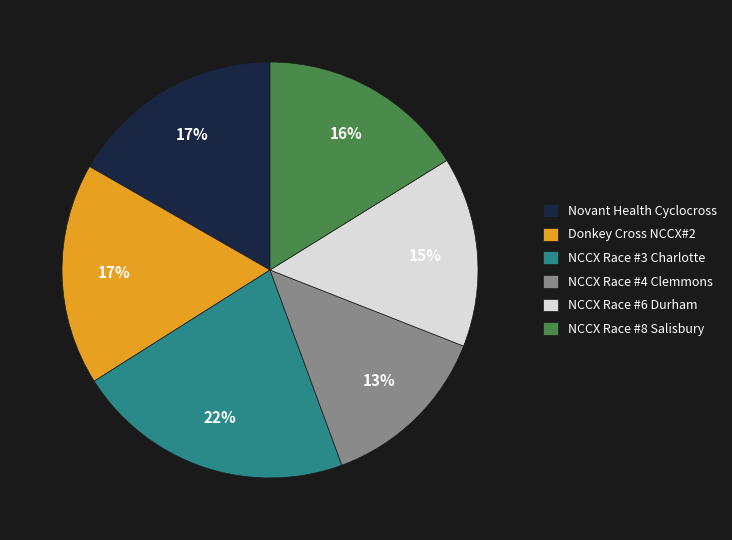

Does any single category account for the majority?

No